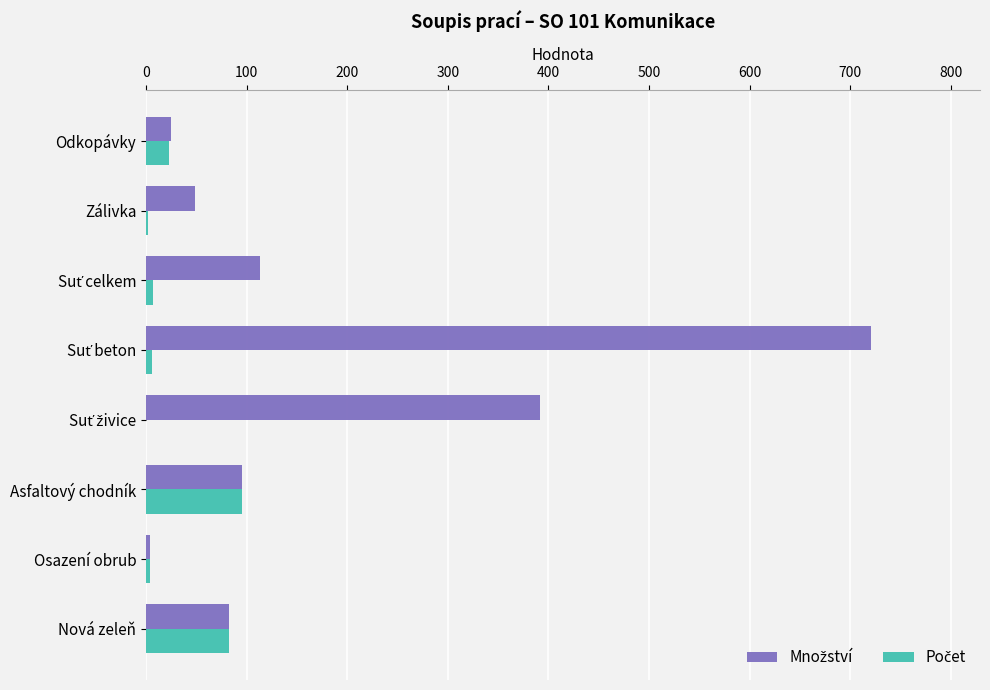

What is the maximum value shown in the chart?

721